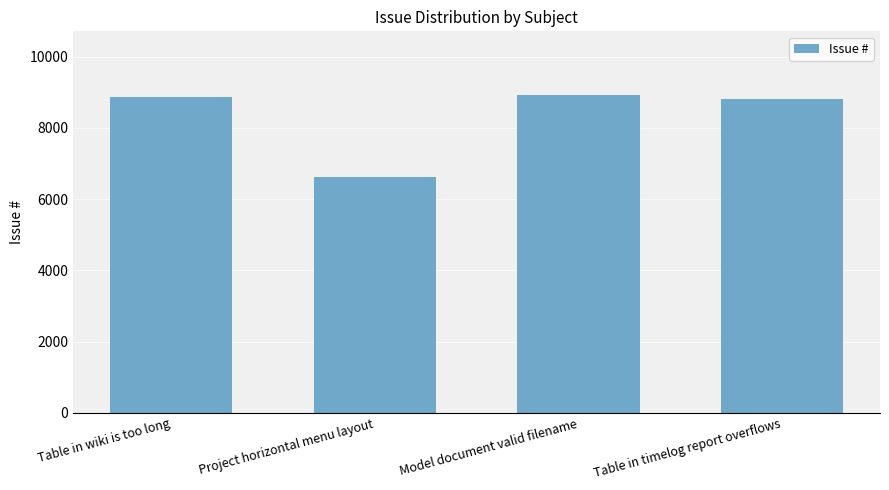

What is the minimum value shown in the chart?

6624